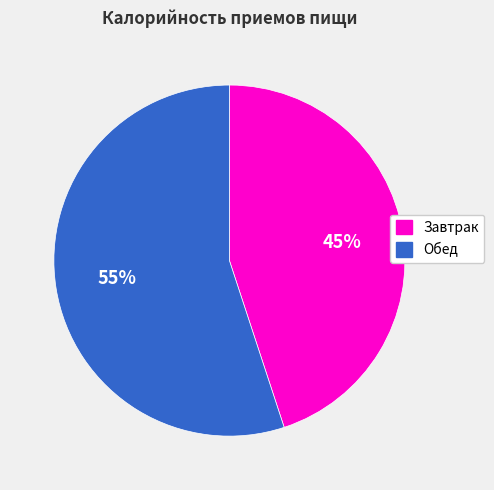

Rank the categories by value from highest to lowest.

Обед, Завтрак